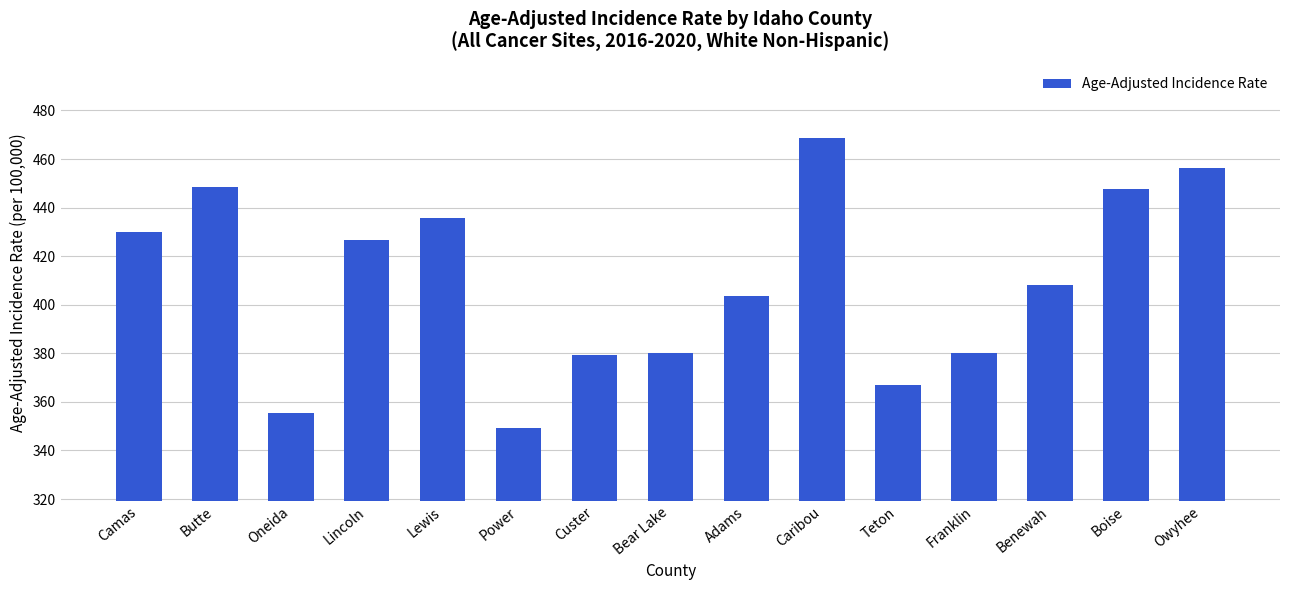

Where is the data nearest to the value 409?

Benewah